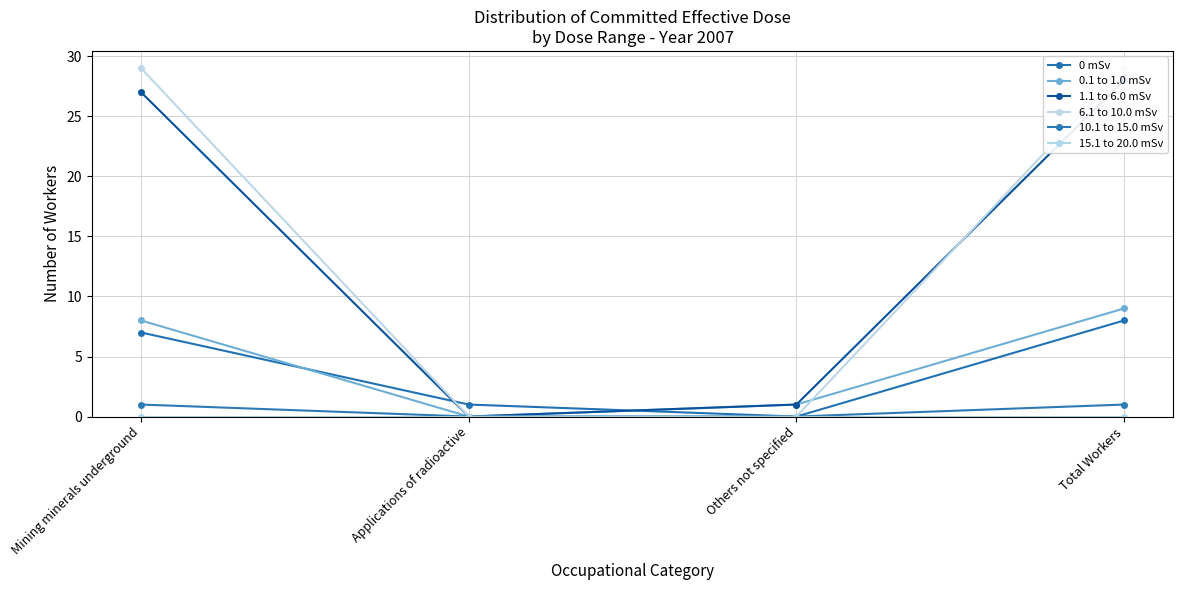

How many lines are shown in the chart?

6